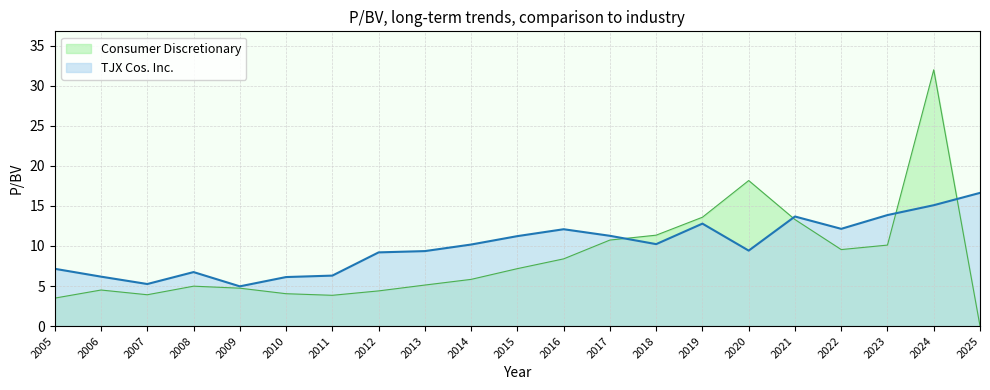

At 2014, list the series in order from smallest to largest.

Consumer Discretionary, TJX Cos. Inc.